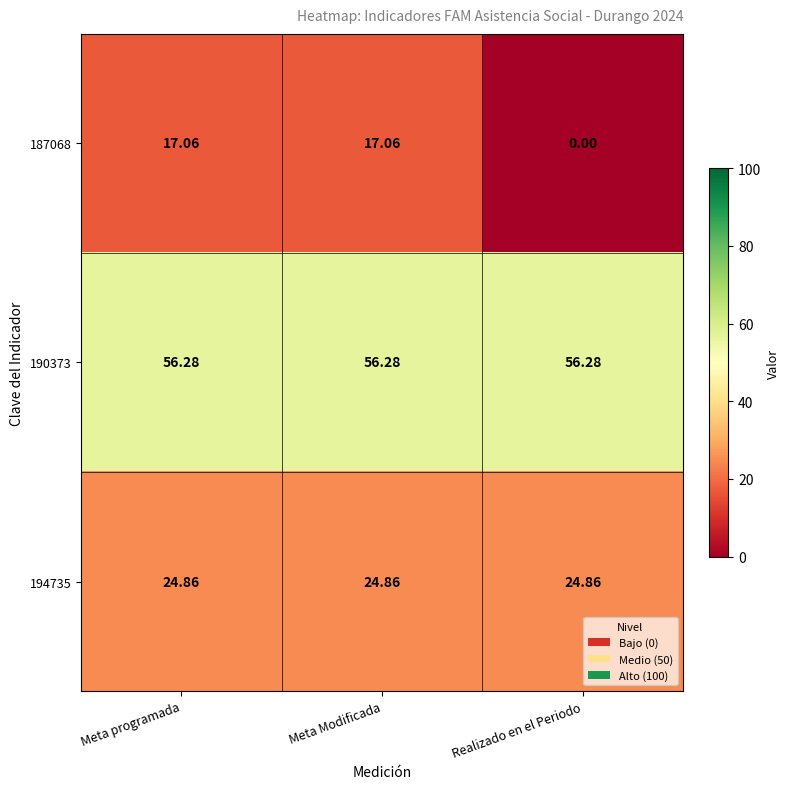

How many series are shown in this chart?

3